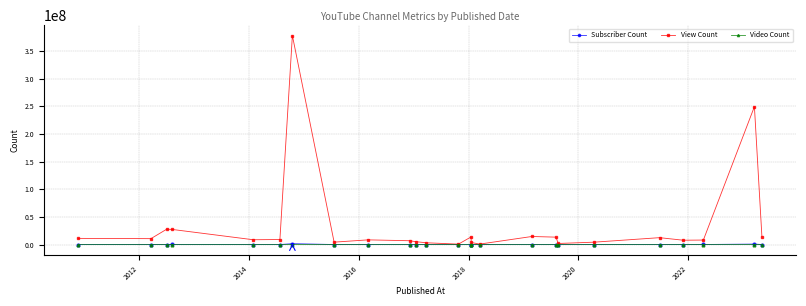

Which series has the widest spread of values?

View Count